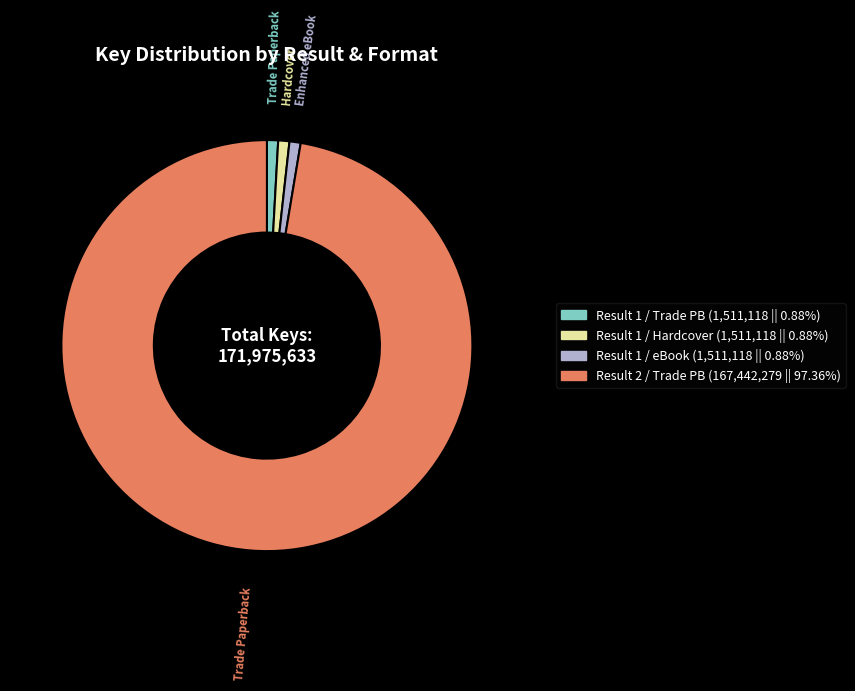

Do Result 1 / Trade PB (1,511,118 || 0.88%) and Result 1 / eBook (1,511,118 || 0.88%) together represent more than half of the pie?

No